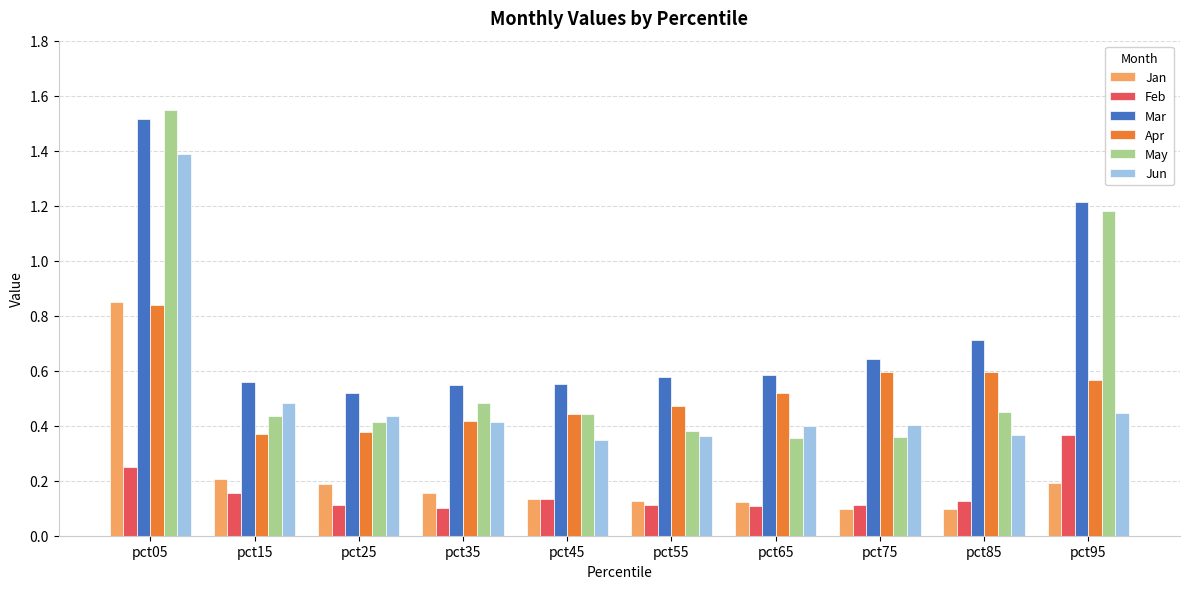

At which label does Feb reach its peak?

pct95